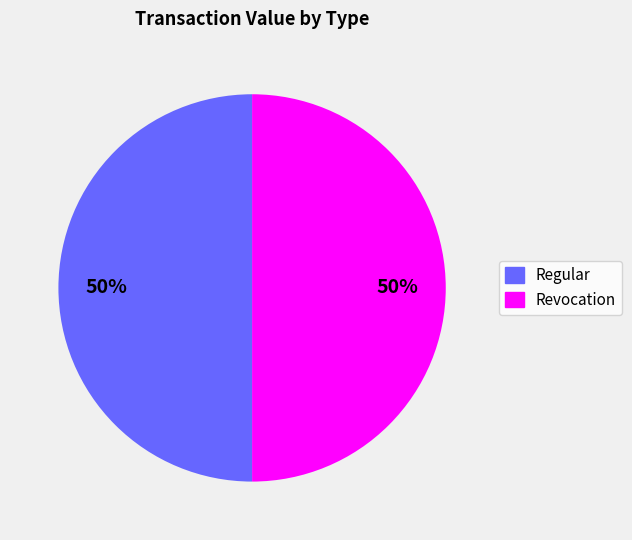

The Revocation slice represents 50% of the pie. True or false?

True